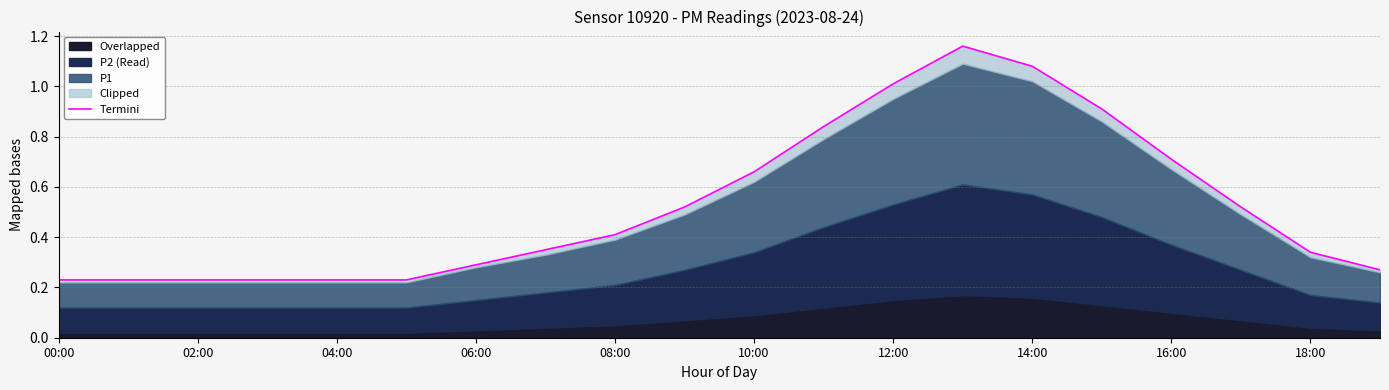

What is the sum of all values?

10.5